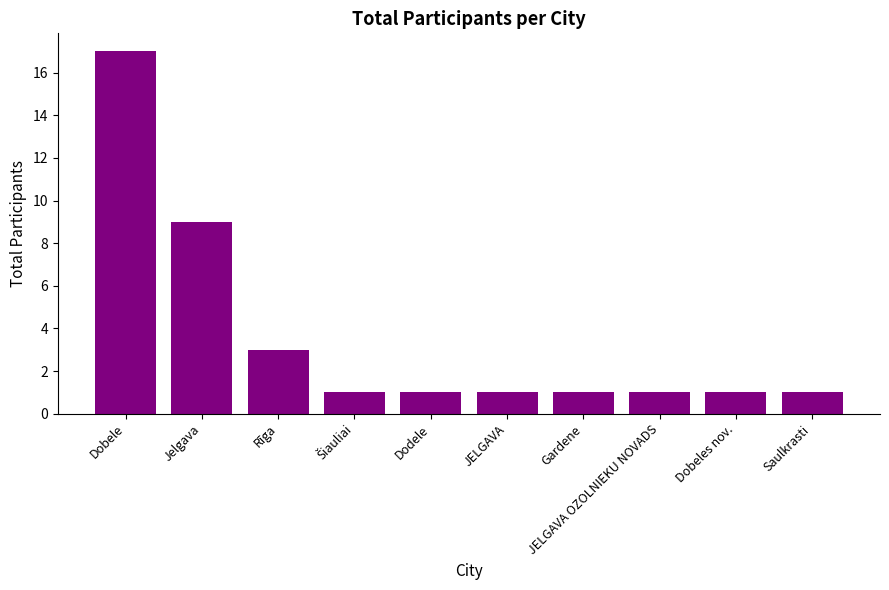

What is the label of the 3rd bar from the right?

JELGAVA OZOLNIEKU NOVADS